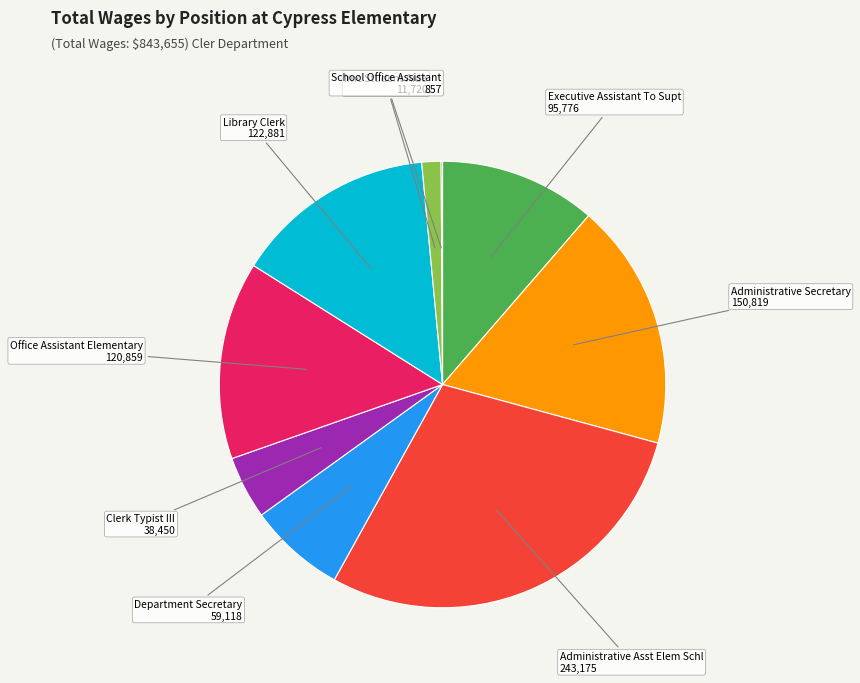

Is there a majority slice in this chart?

No